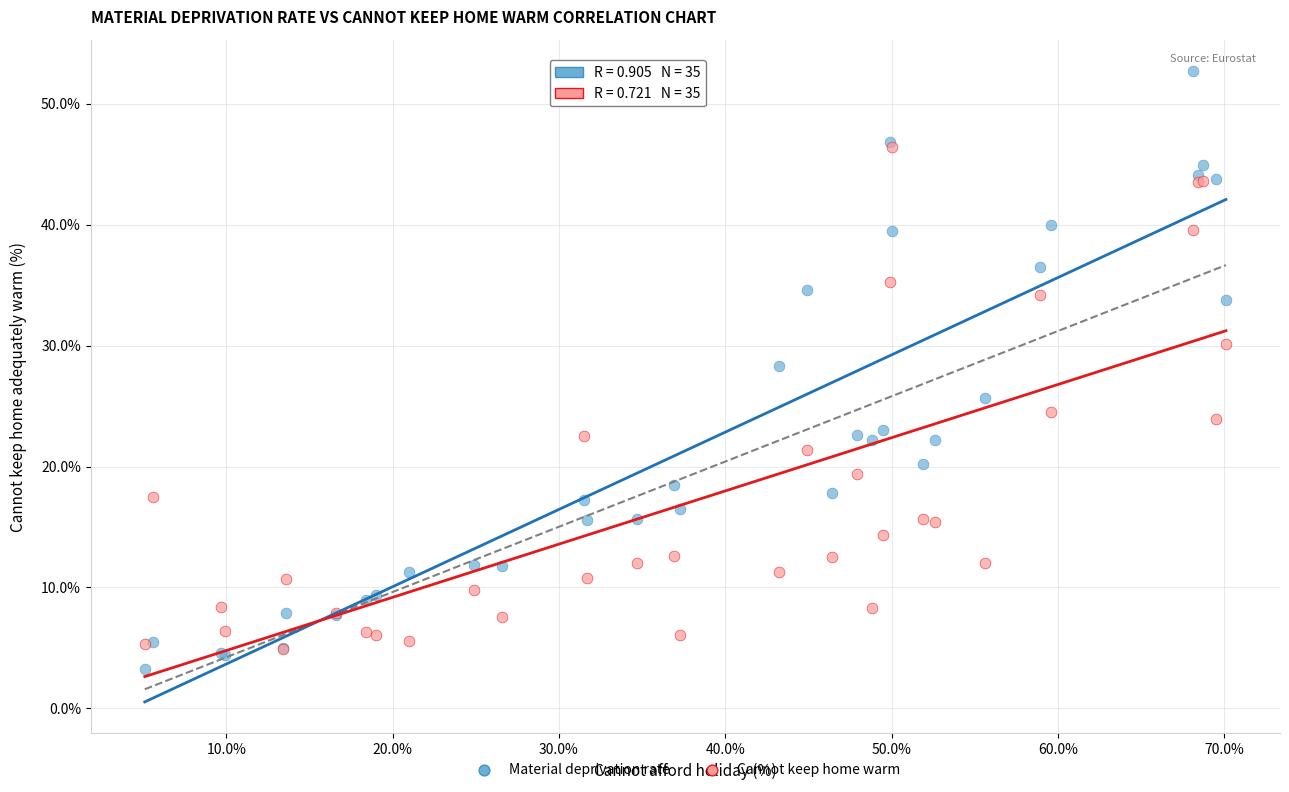

Which series contains the lowest Y value?

Material deprivation rate